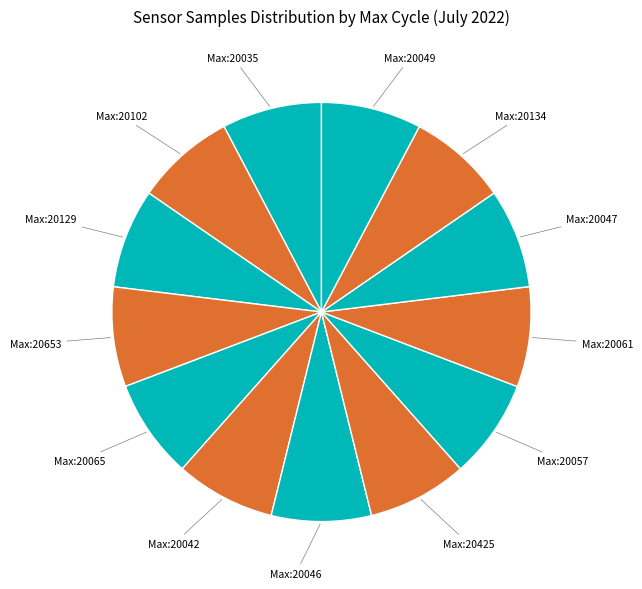

Count the number of slices in the pie.

13